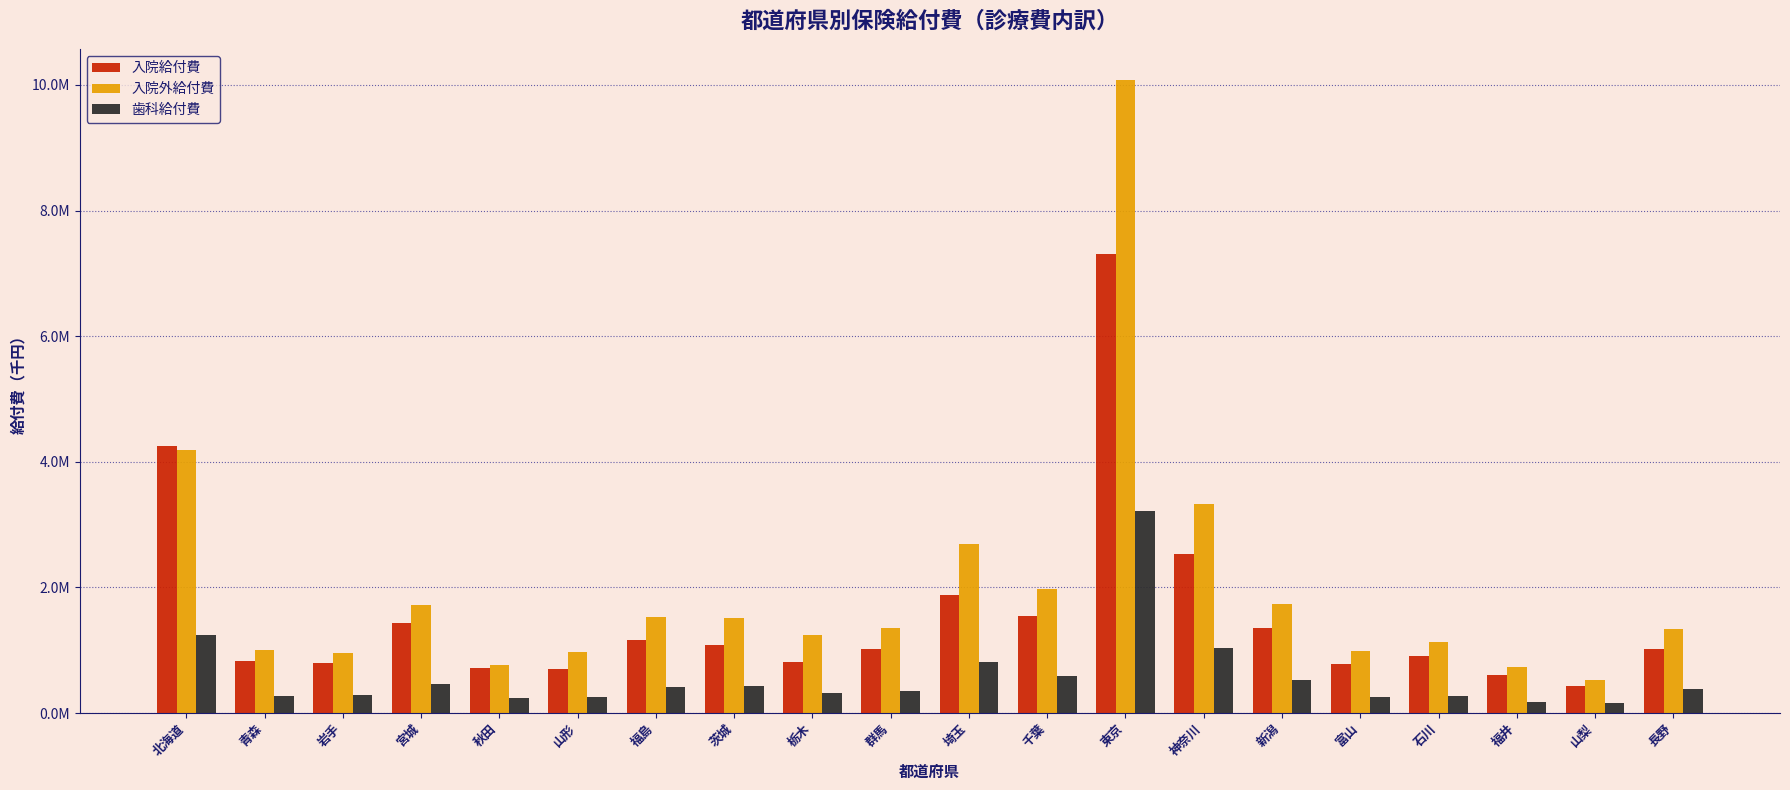

Does the chart contain stacked bars?

No